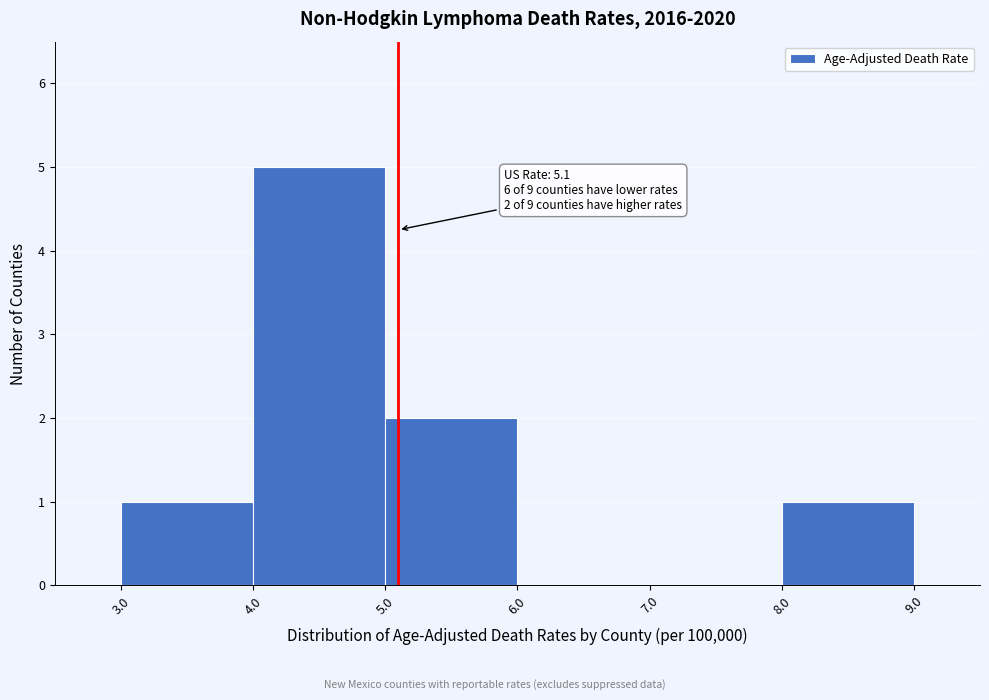

Which range on the x-axis has the tallest bar?

4.0 to 5.0